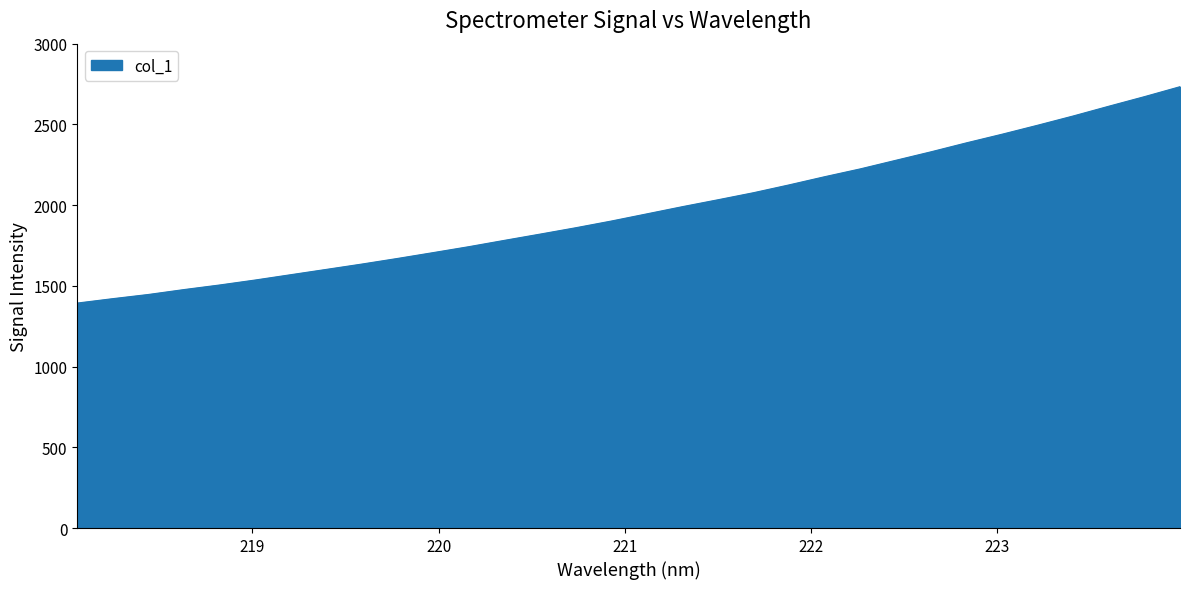

What is the difference between the maximum and minimum values?

1340.1